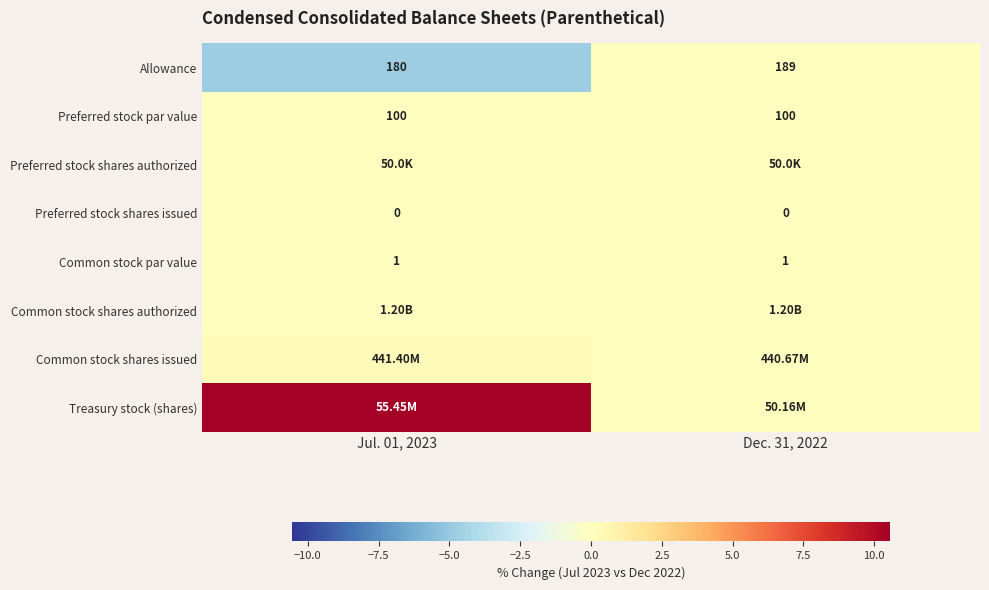

Is the value of Common stock par value at Dec. 31, 2022 greater than the value of Allowance at Dec. 31, 2022?

No